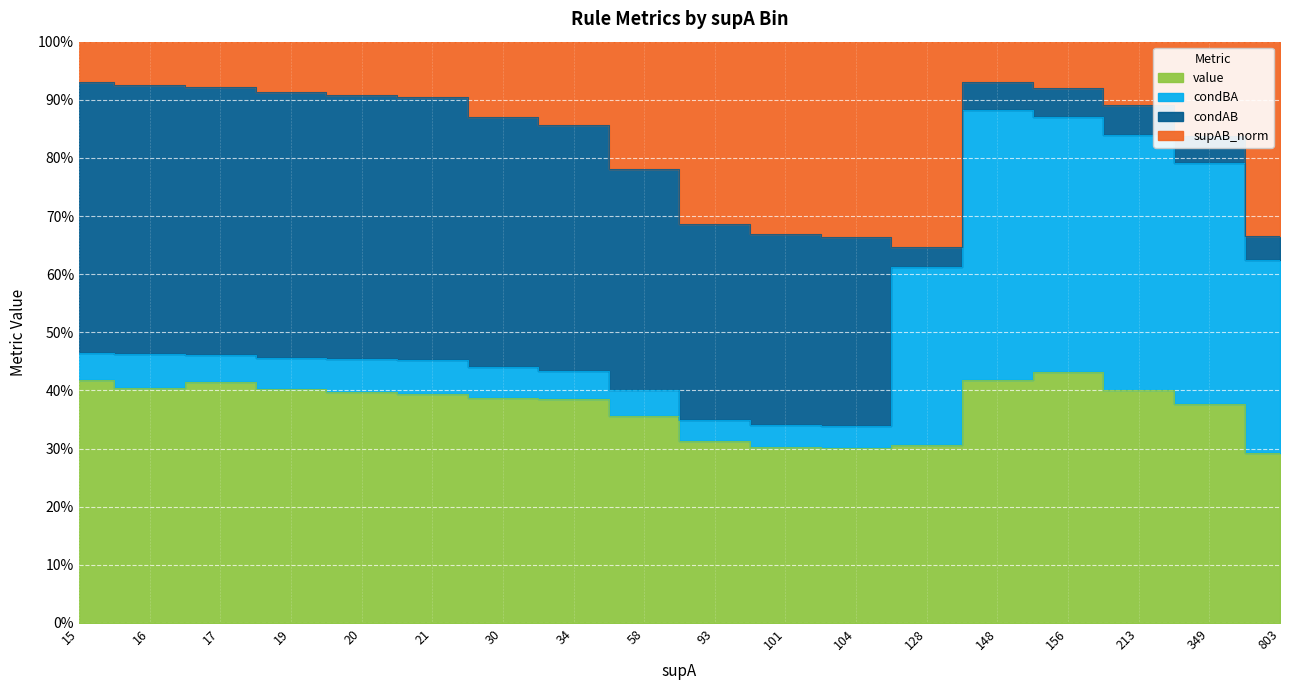

Read the condAB value at 19.

1.0